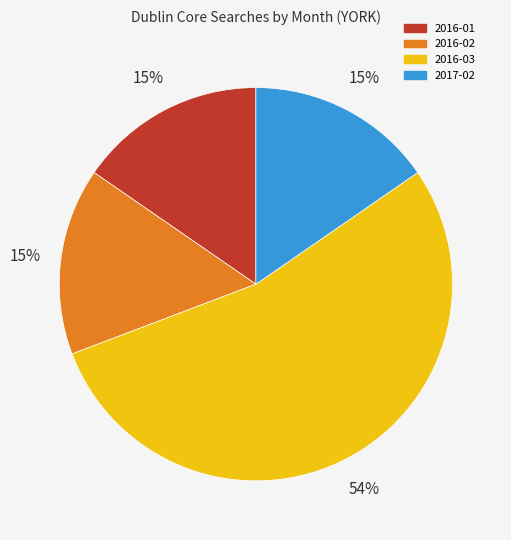

Does 2016-01 represent more than half of the total?

No